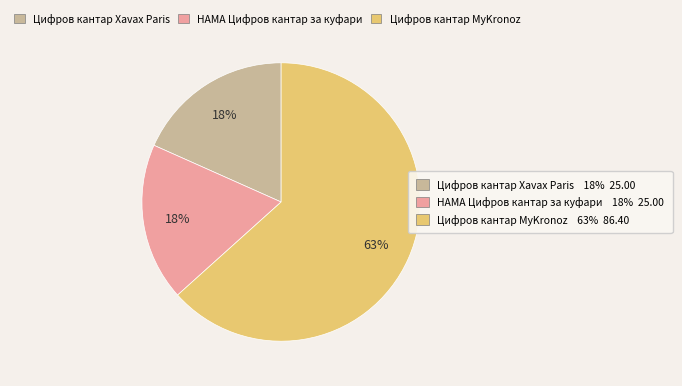

To the nearest percent, what is the difference between the largest and smallest slice percentages?

45%